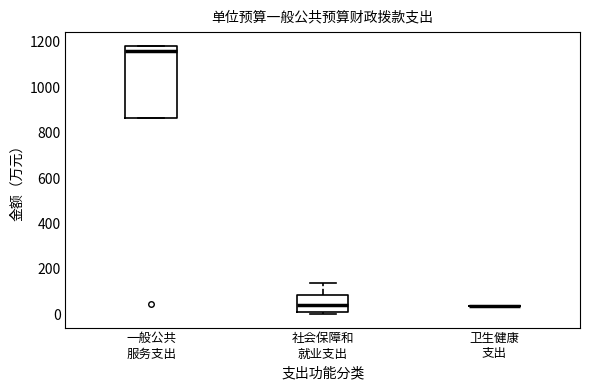

Which box is the tallest, from its lower edge to its upper edge?

一般公共 服务支出